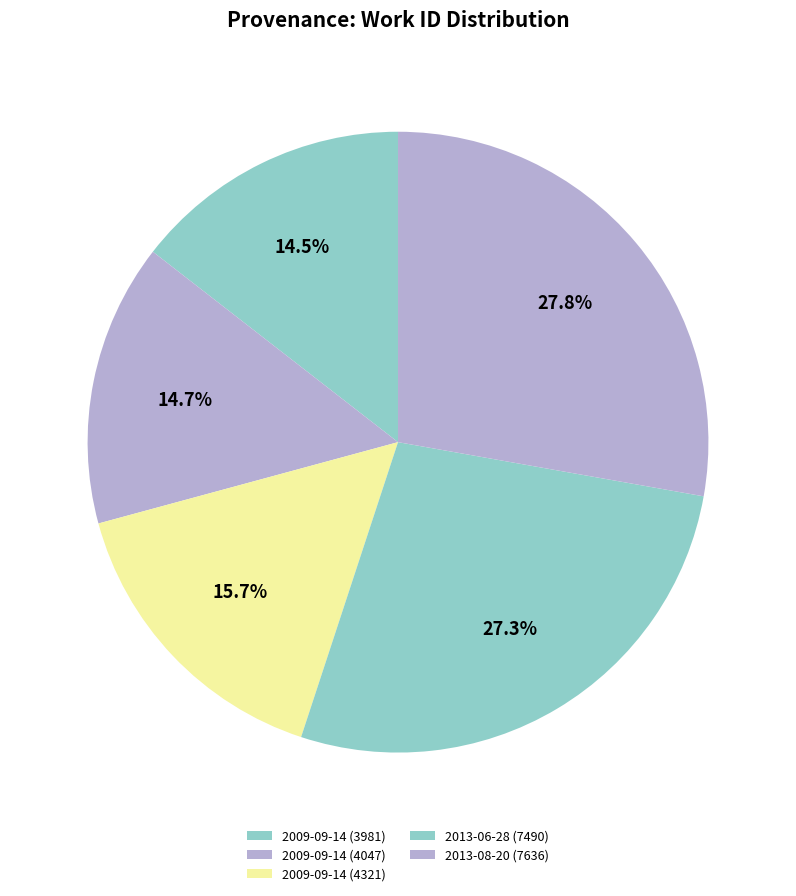

Approximately how many times larger is the value at 2013-08-20 (7636) compared to 2009-09-14 (4321)?

1.8